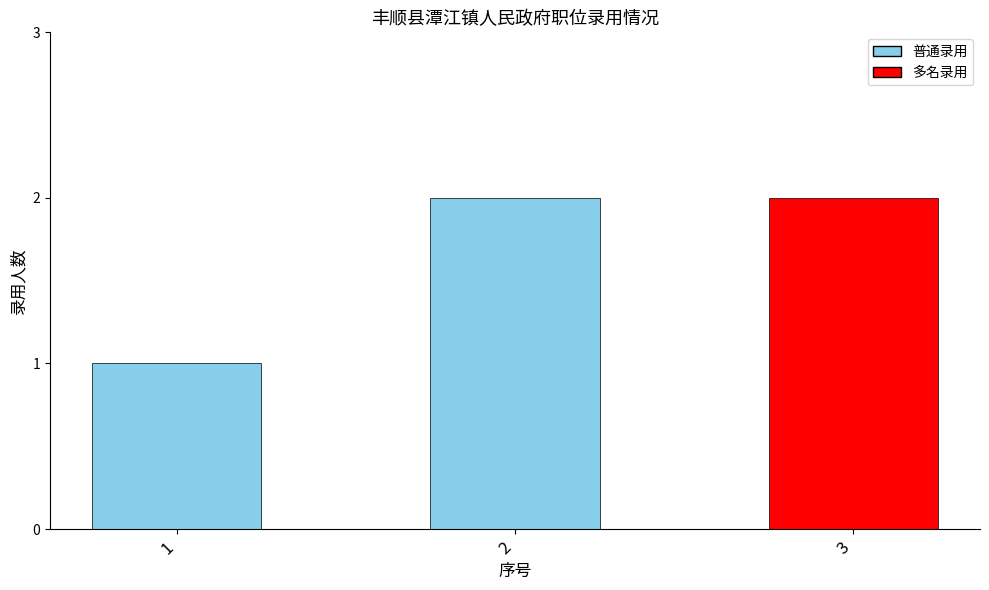

What is the sum of all values?

5